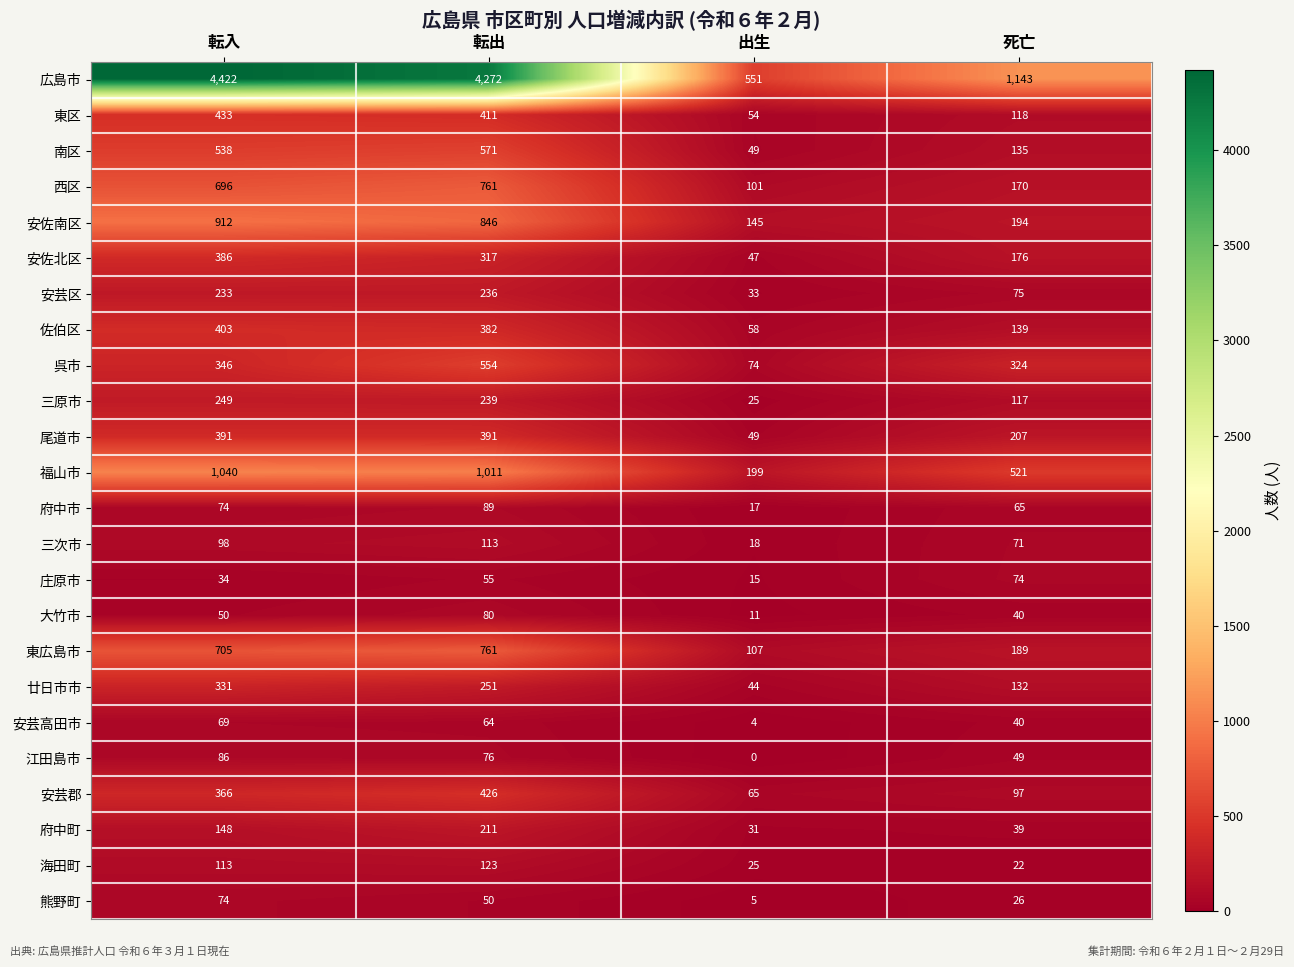

What is the total value across all series at 死亡?

4163